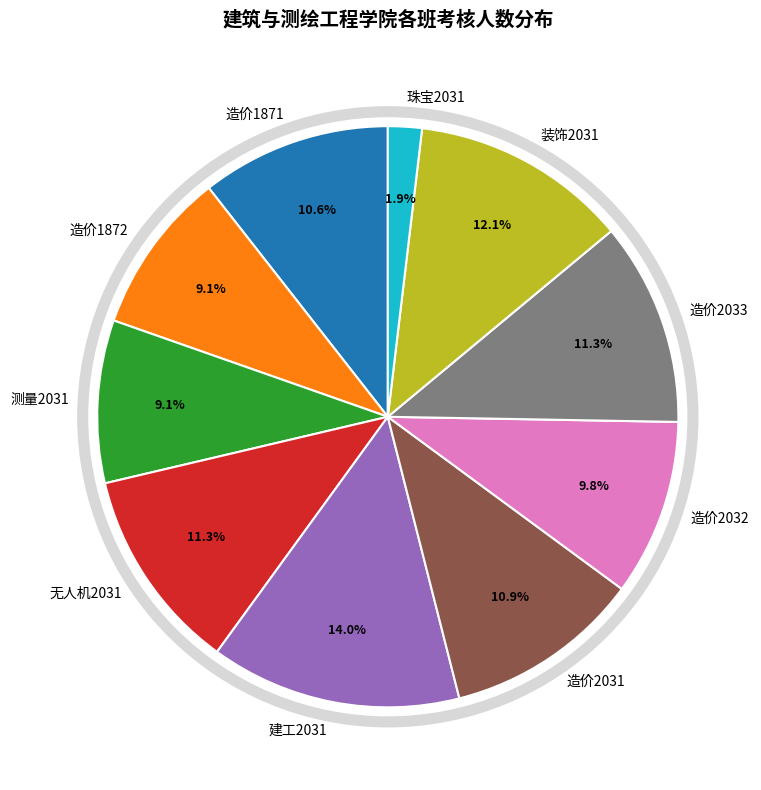

Which has a higher value, 装饰2031 or 造价2032?

装饰2031